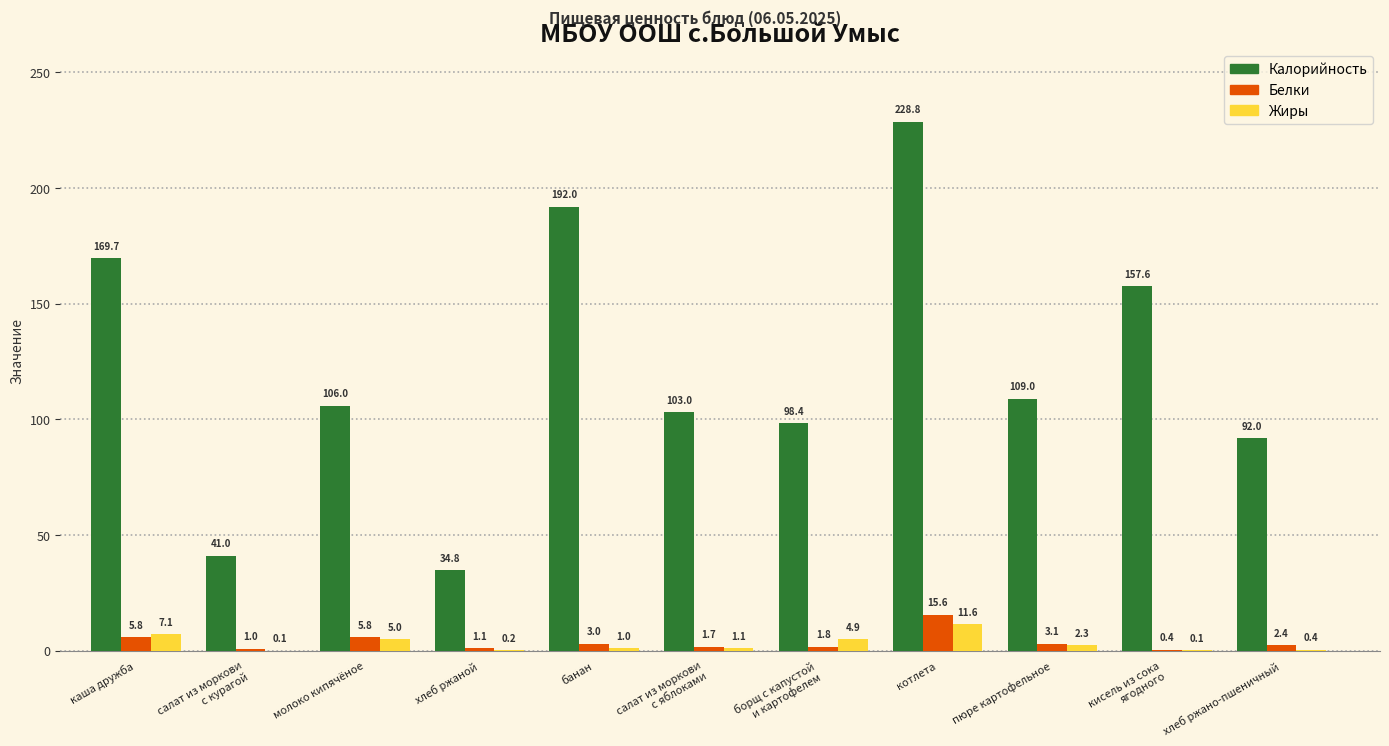

The value of Жиры at каша дружба is 7.1. True or false?

True